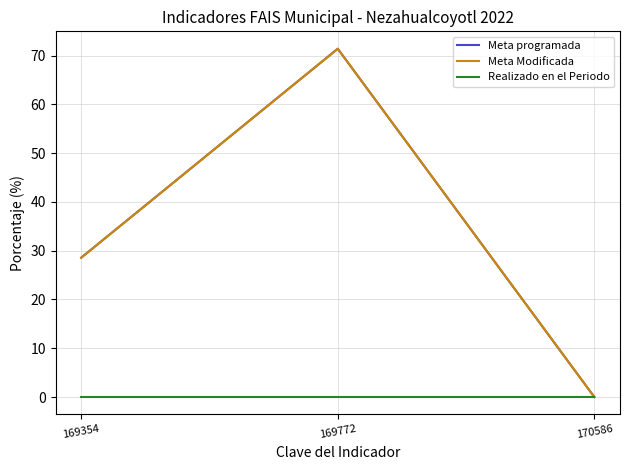

Rank the series by their maximum value, from lowest to highest.

Realizado en el Periodo, Meta programada, Meta Modificada